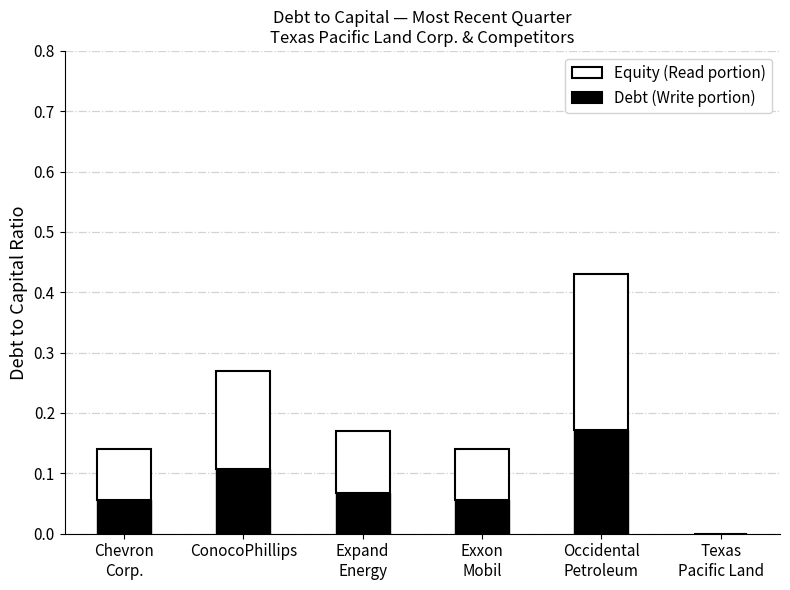

At which label is Debt (Write portion) closest to 0?

Texas
Pacific Land